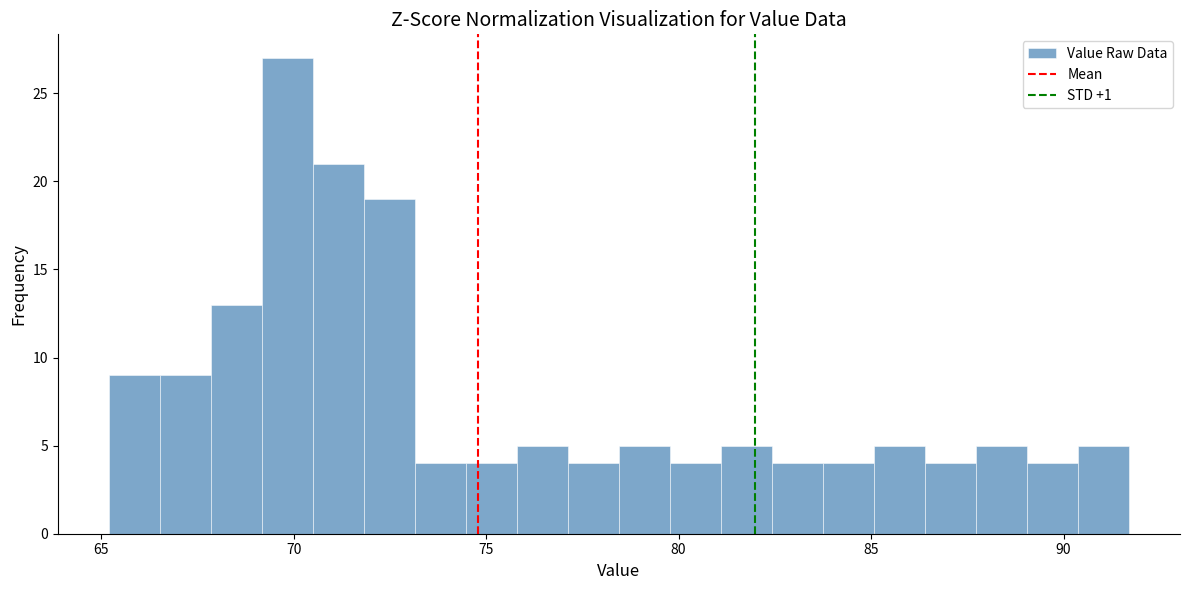

Read against the x-axis, roughly where is the centre of the tallest bar?

70.0